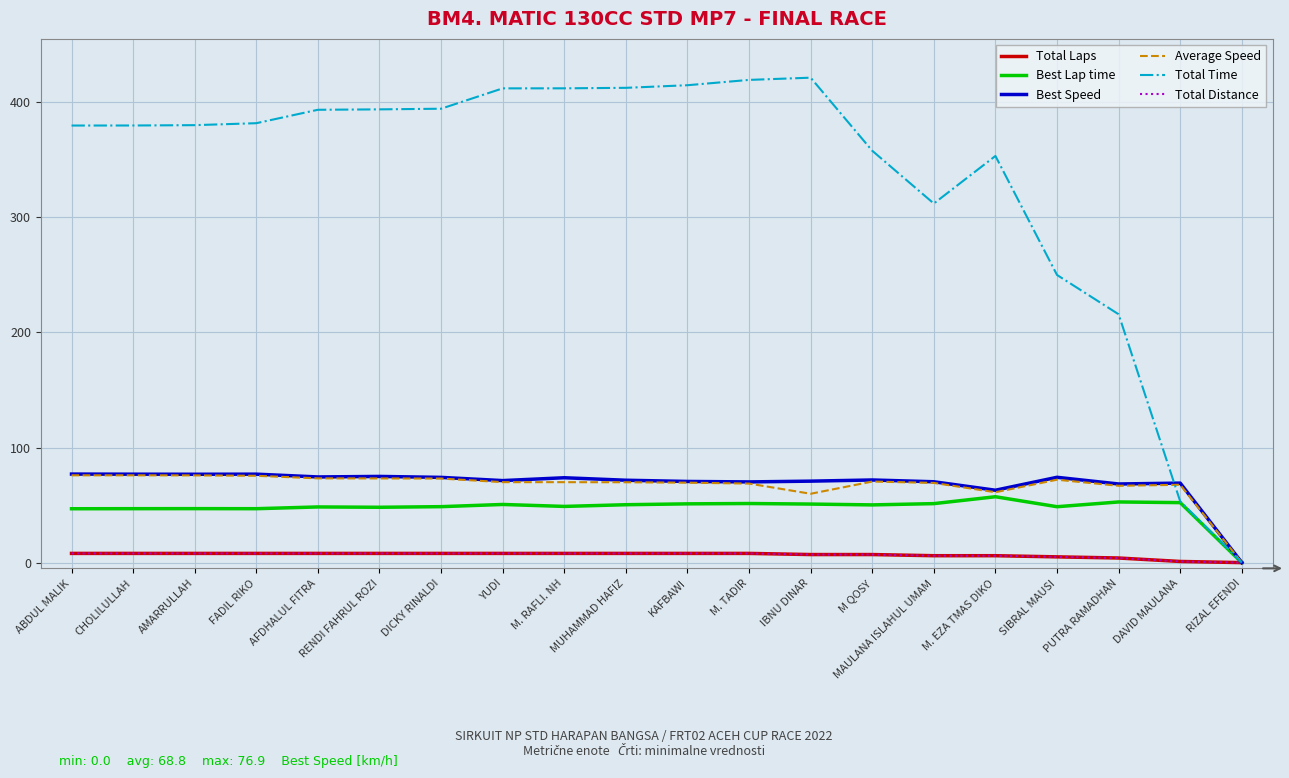

Is this an area chart (filled region under the line)?

No